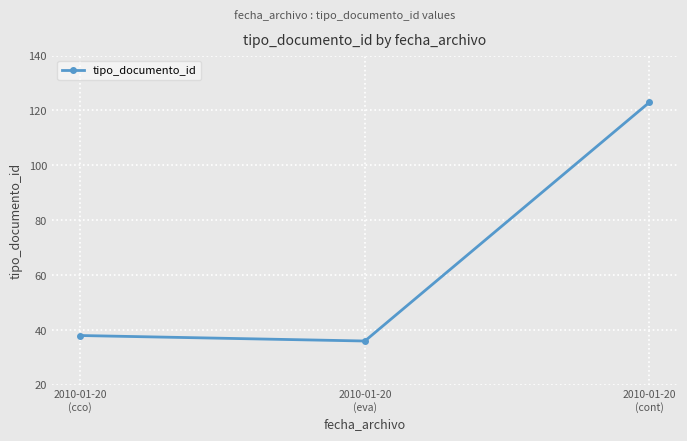

At which category does the chart reach its peak across all series?

2010-01-20
(cont)